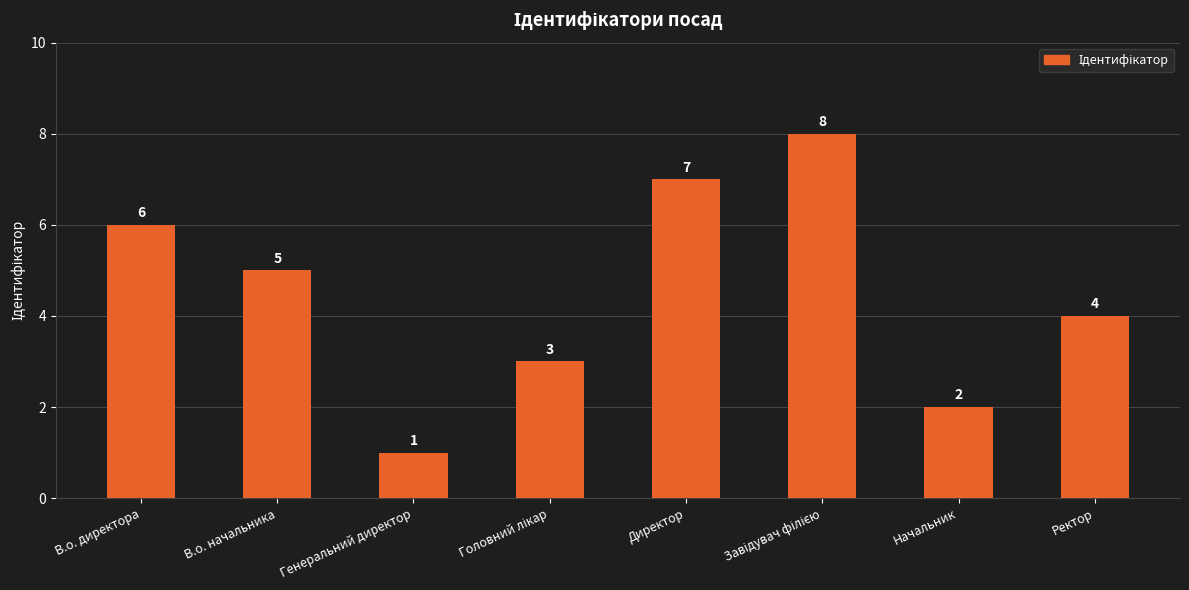

Where is the data nearest to the value 4?

Ректор